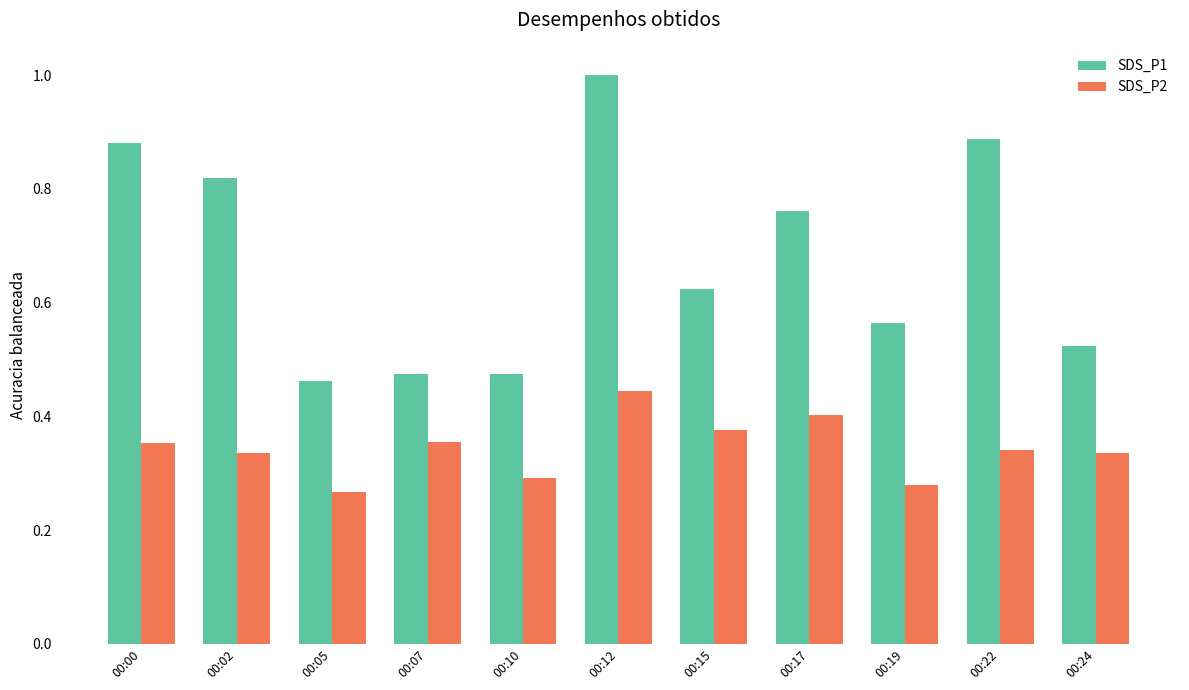

Between 00:05 and 00:24, which series saw the biggest shift?

SDS_P2